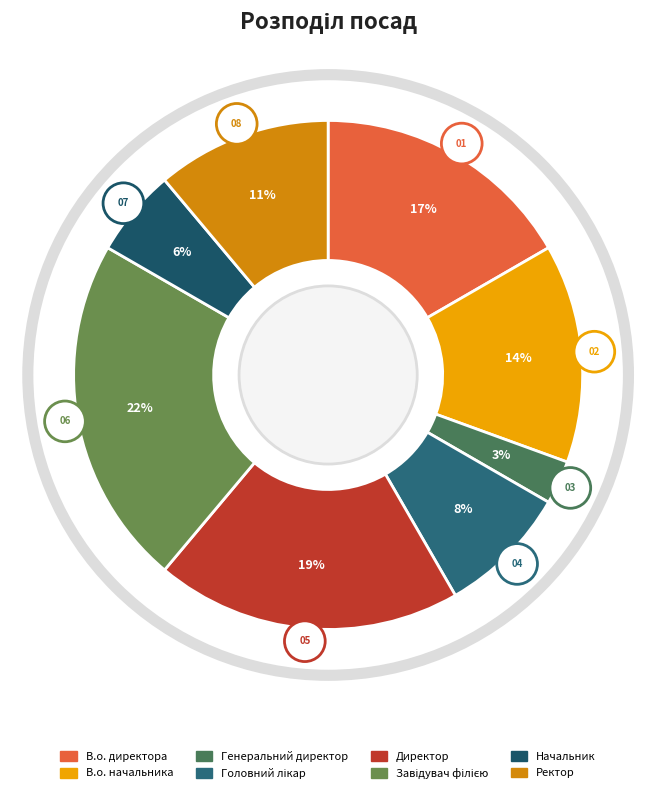

What percentage do Начальник and Директор together represent?

25.0%